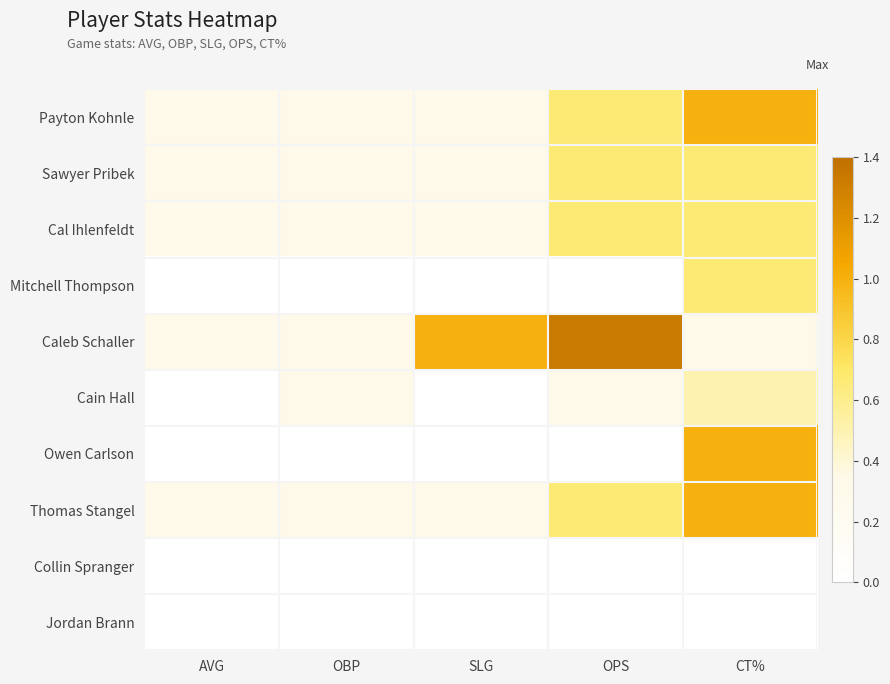

List the series in order of their peak value, highest first.

Caleb Schaller, Payton Kohnle, Owen Carlson, Thomas Stangel, Sawyer Pribek, Cal Ihlenfeldt, Mitchell Thompson, Cain Hall, Collin Spranger, Jordan Brann